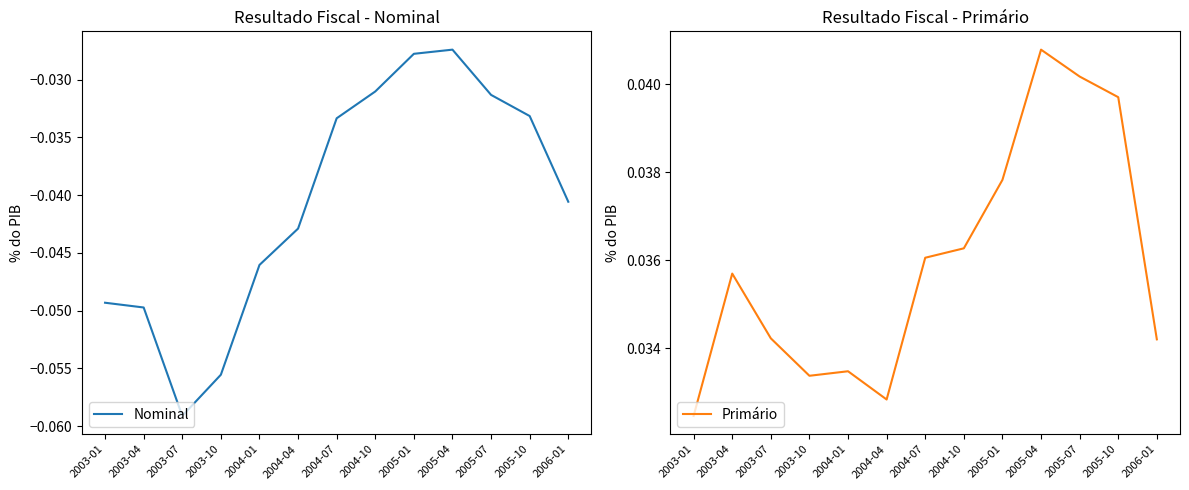

Does the chart have visible grid lines?

No